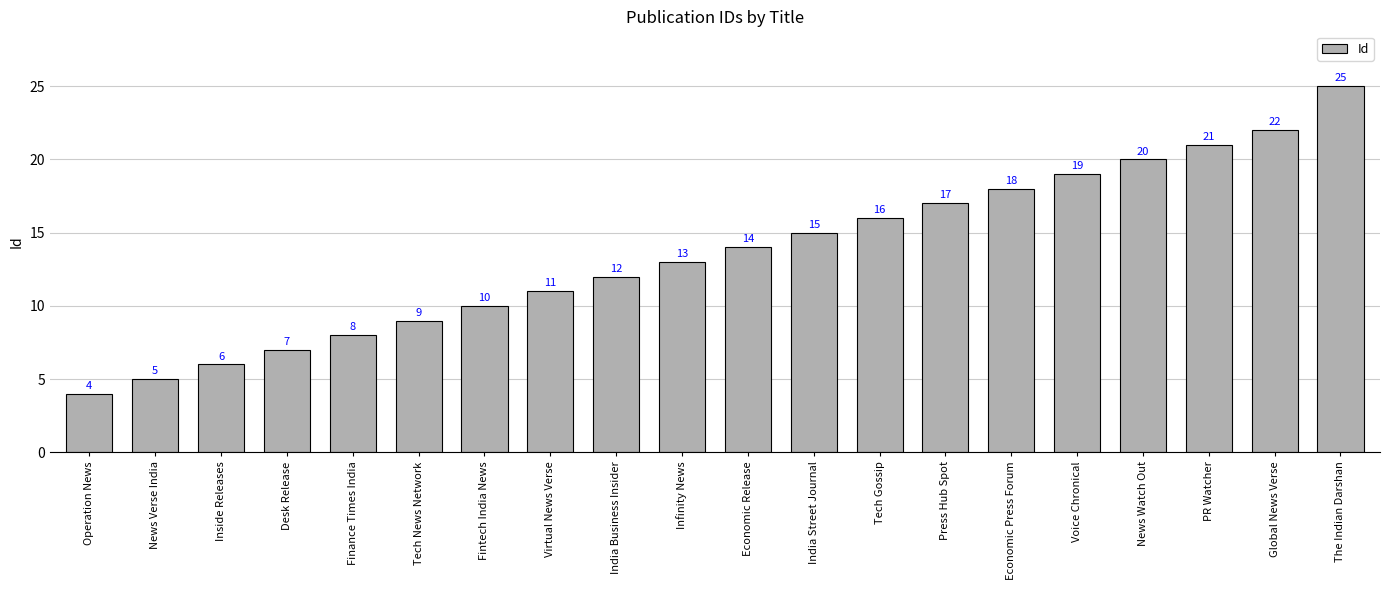

Rank the categories by value from lowest to highest.

Operation News, News Verse India, Inside Releases, Desk Release, Finance Times India, Tech News Network, Fintech India News, Virtual News Verse, India Business Insider, Infinity News, Economic Release, India Street Journal, Tech Gossip, Press Hub Spot, Economic Press Forum, Voice Chronical, News Watch Out, PR Watcher, Global News Verse, The Indian Darshan